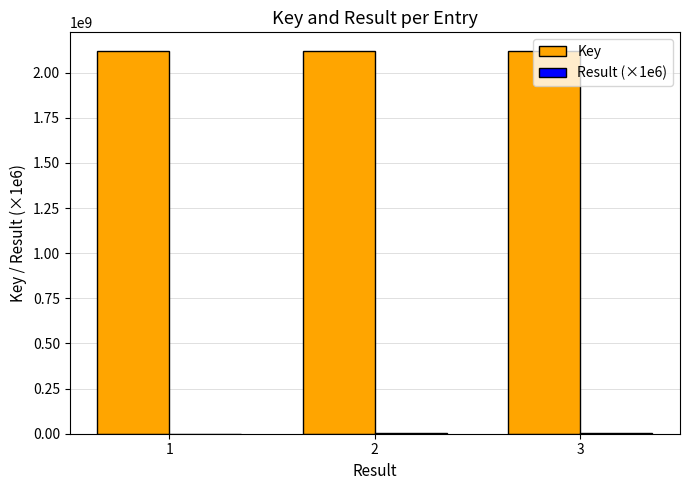

What is the maximum value shown in the chart?

2117925683